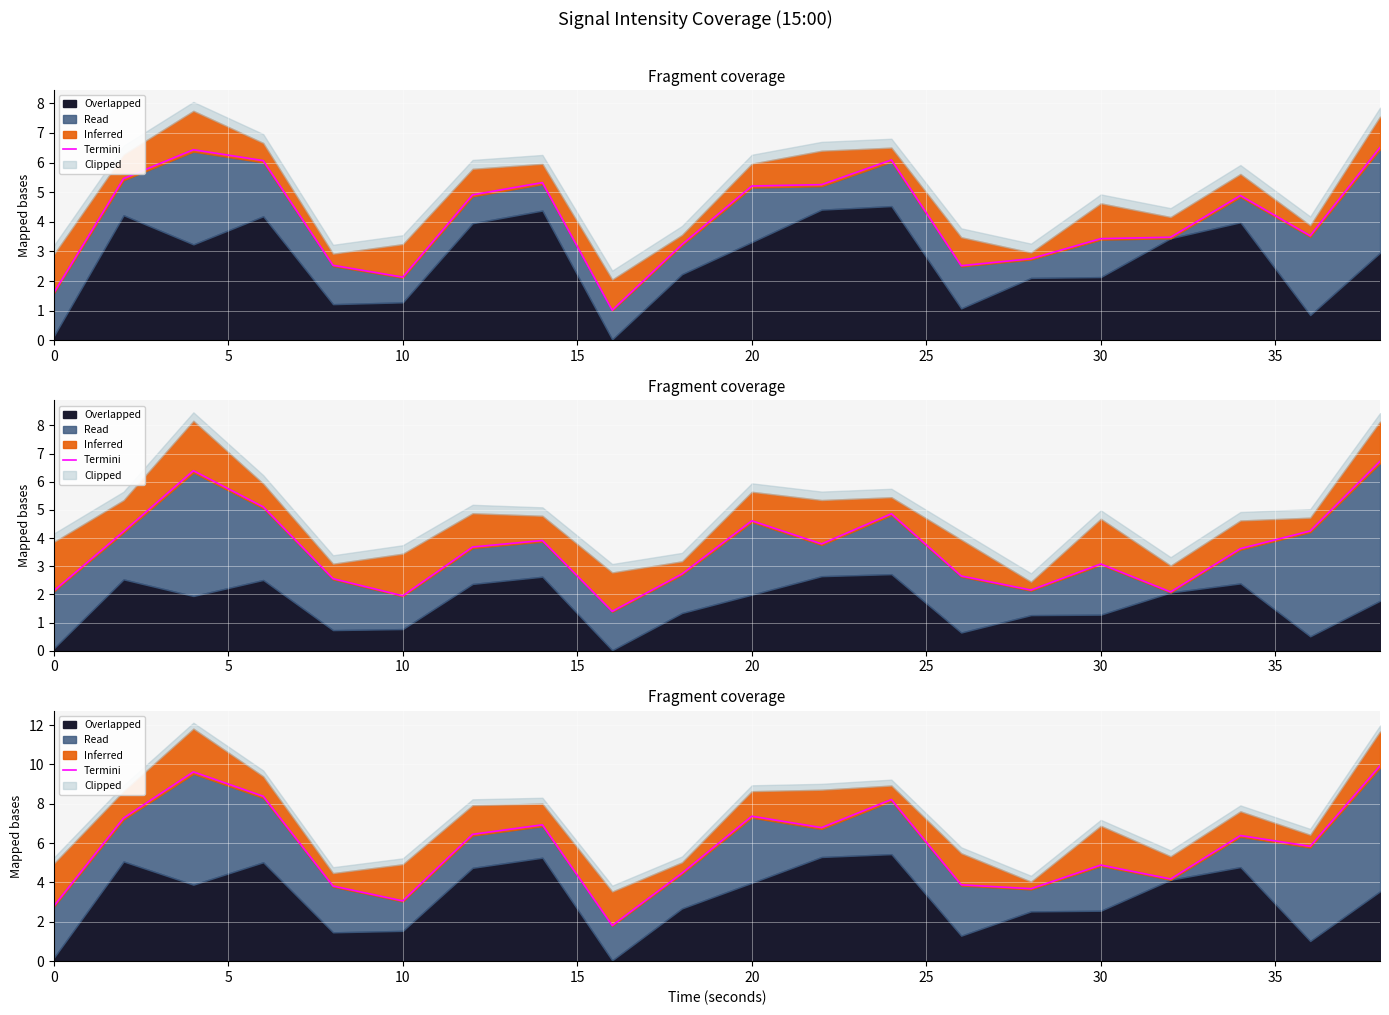

Is it true that the value at 12 is 4.3?

False